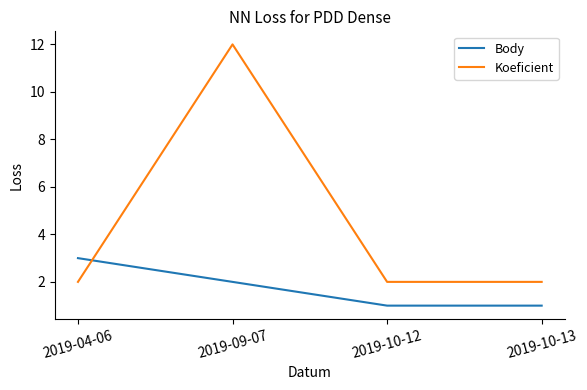

Reading left to right, list all the values displayed in this chart.

Body: 3	2	1	1
Koeficient: 2	12	2	2